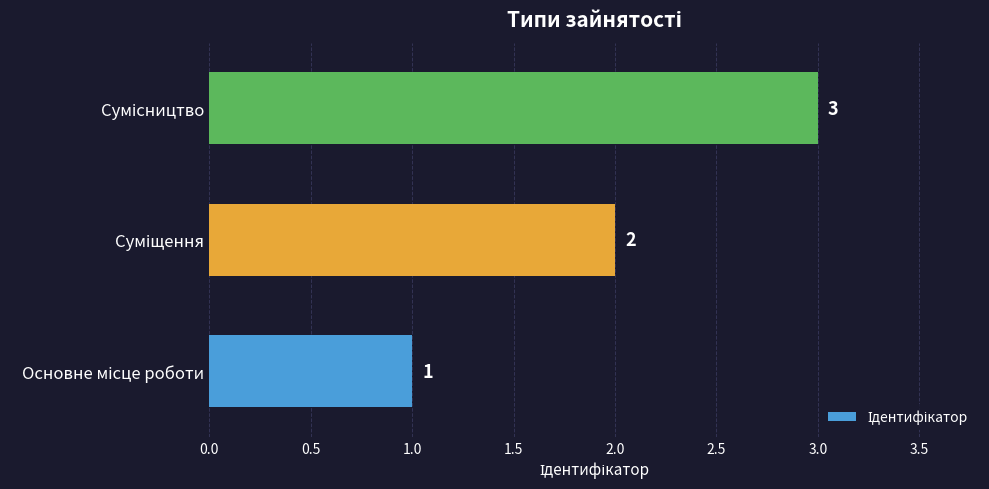

Count the values in the range 1 to 3.

3